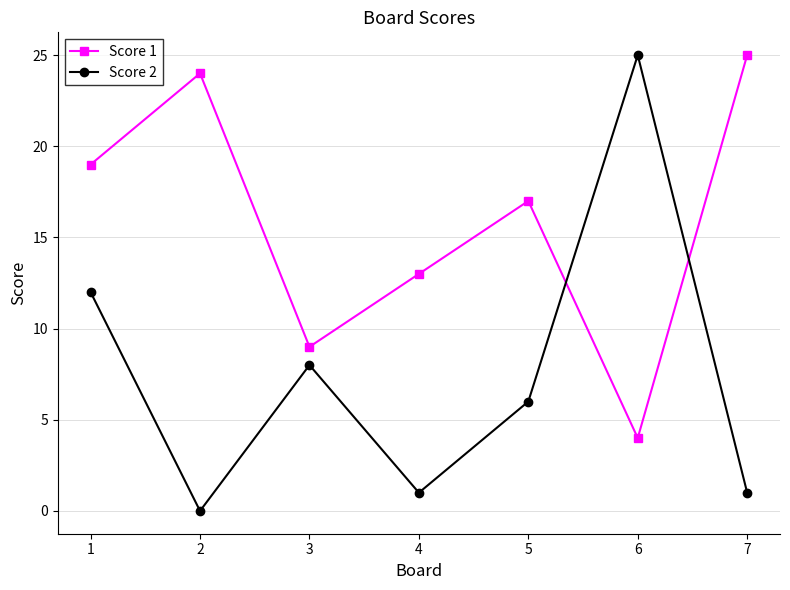

What is the sum of all Score 1 values?

111